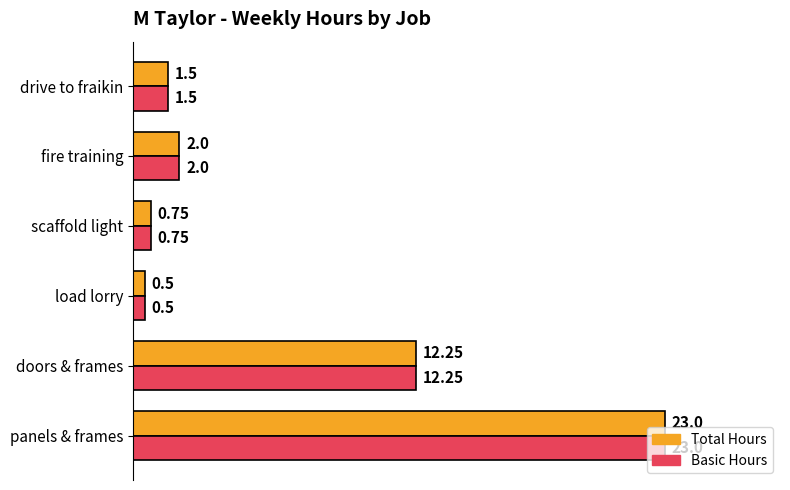

List the labels in order of Total Hours value, largest first.

panels & frames, doors & frames, fire training, drive to fraikin, scaffold light, load lorry